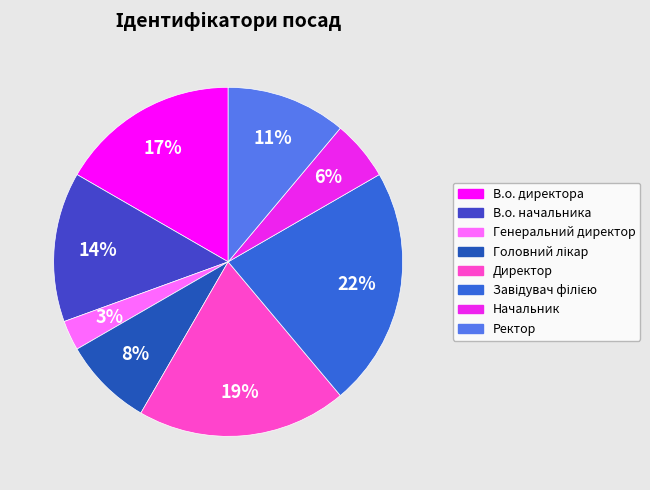

Do Начальник and В.о. директора together represent more than half of the pie?

No